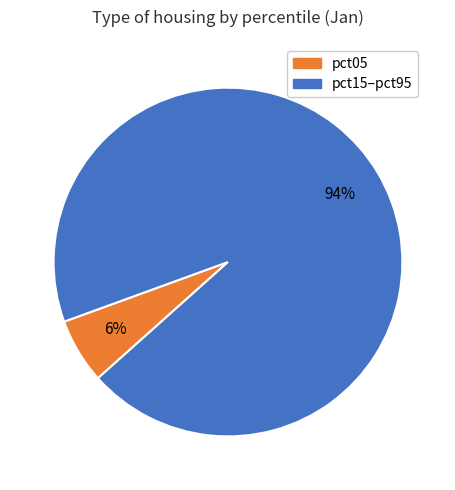

Do pct15–pct95 and pct05 together represent more than half of the pie?

Yes